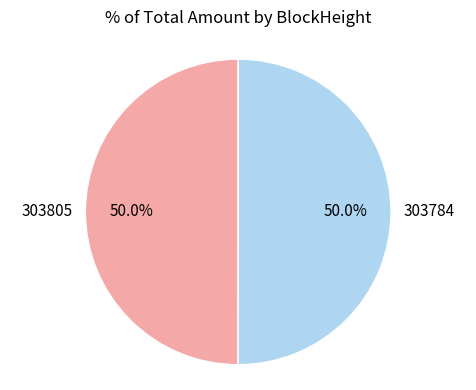

How many slices are in this pie chart?

2